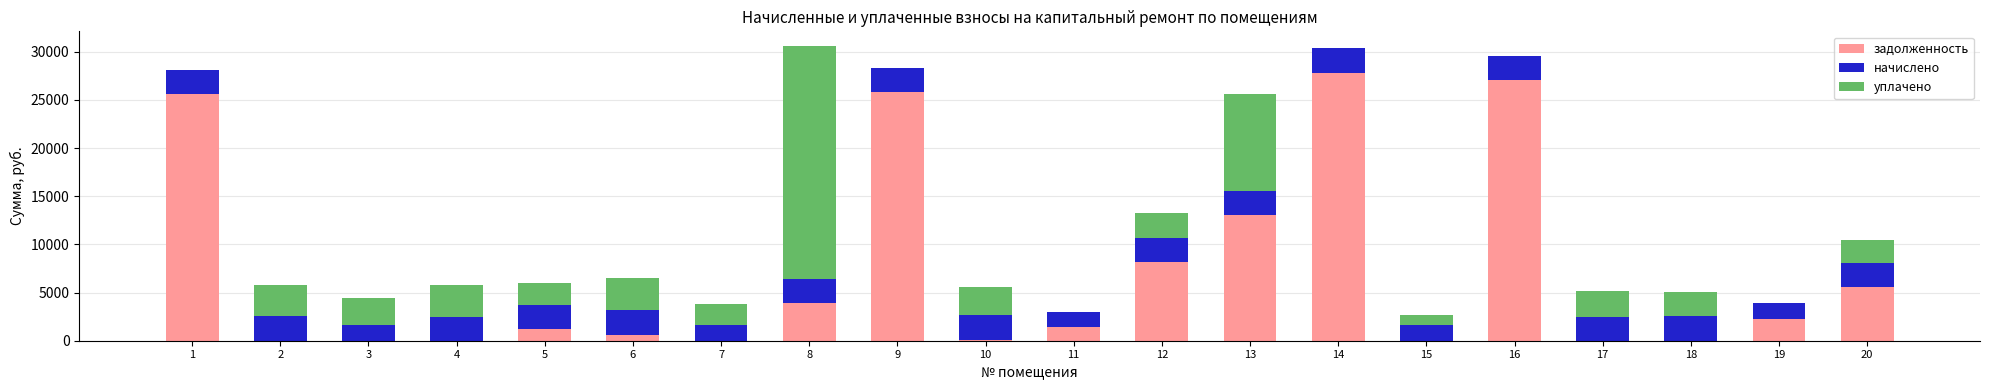

What is the total value across all series at 9?

28307.8